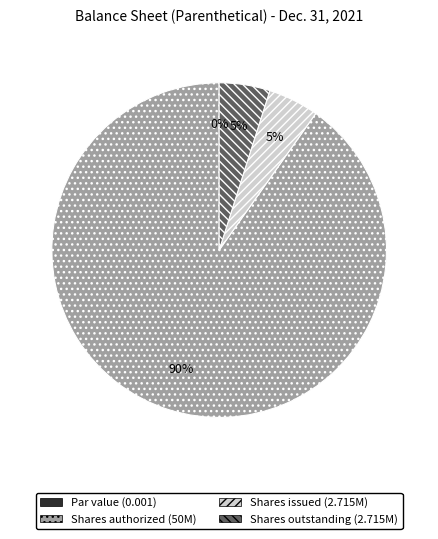

What is the total percentage of Common stock, shares issued and Common stock, shares authorized?

95.1%